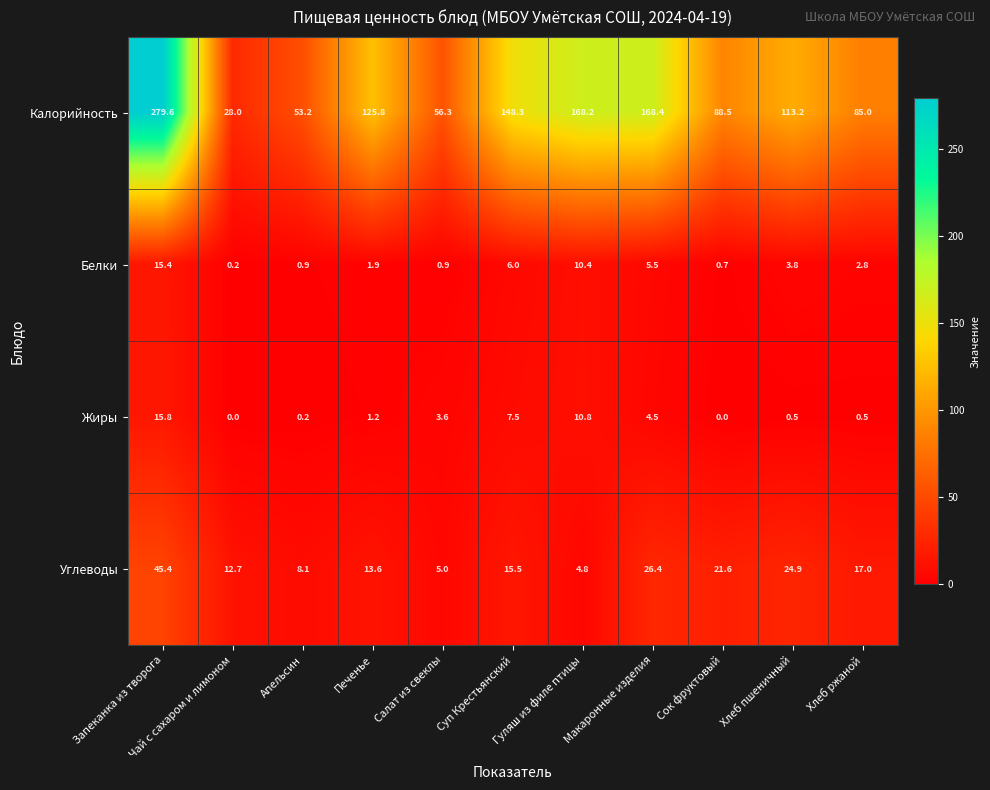

The value of Углеводы at Хлеб ржаной is 17.0. True or false?

True